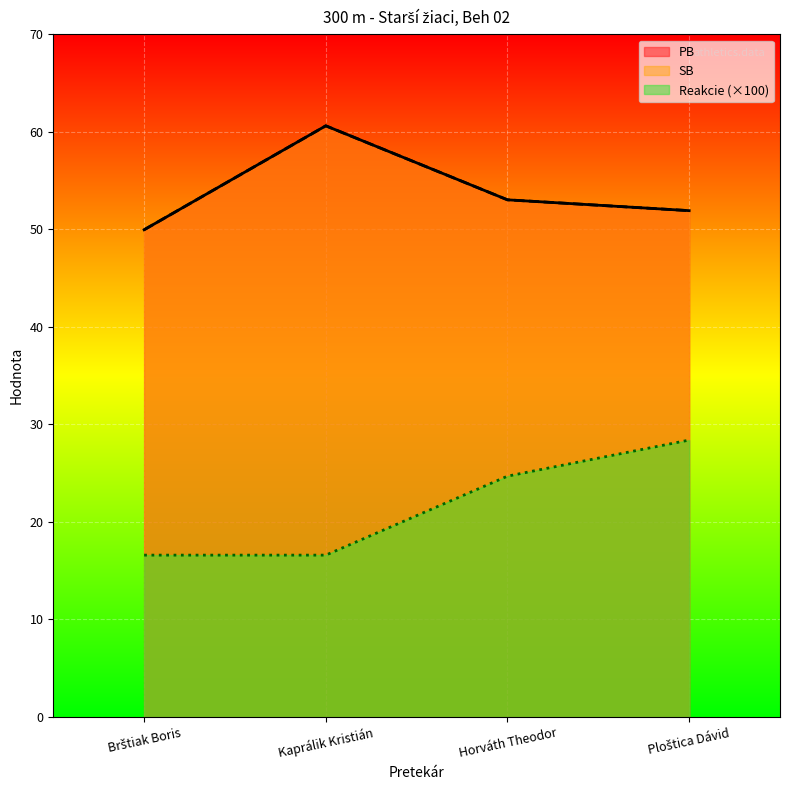

What is the value of the Reakcie point at the 3rd from the left?

24.7